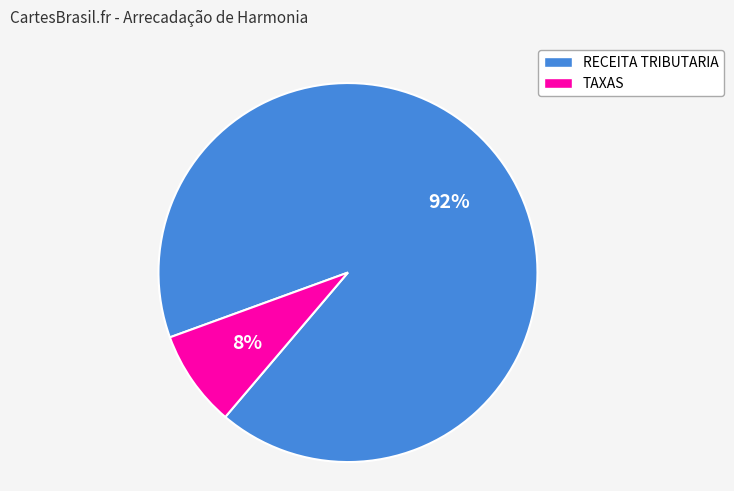

Which slice is the smallest?

TAXAS